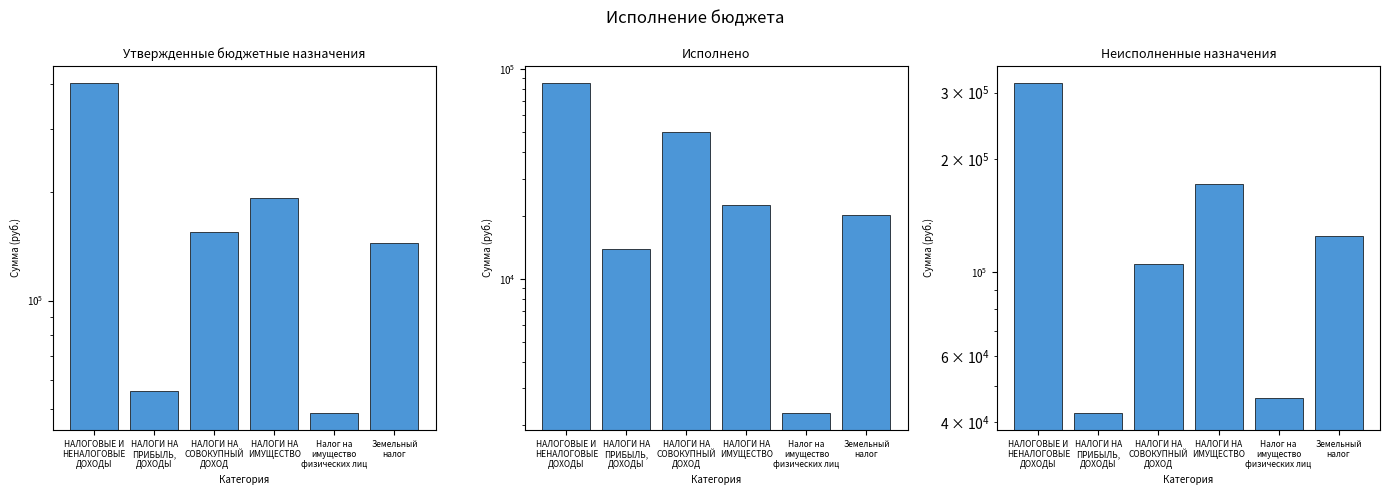

What is the sum of the Исполнено values at Земельный
налог and НАЛОГИ НА
ИМУЩЕСТВО?

42523.2